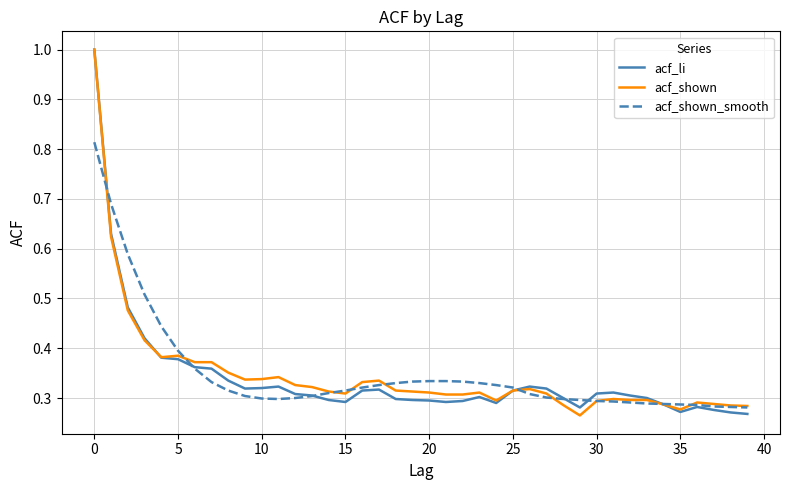

What is the greatest value displayed?

1.0